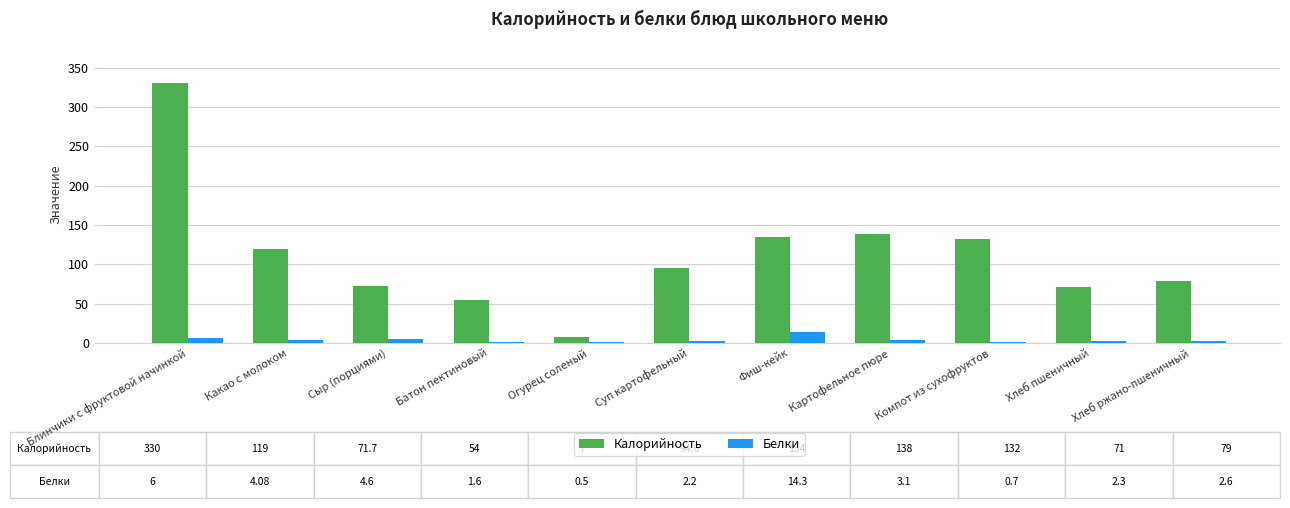

Which series has the largest range (max minus min)?

Калорийность